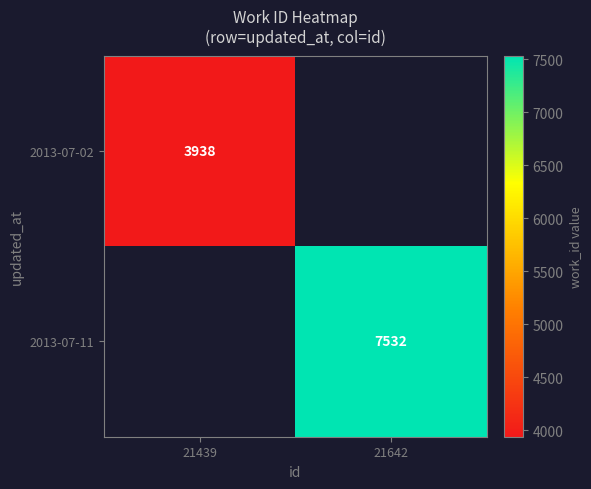

Is it true that 2013-07-02 equals 3938 at 21439?

True